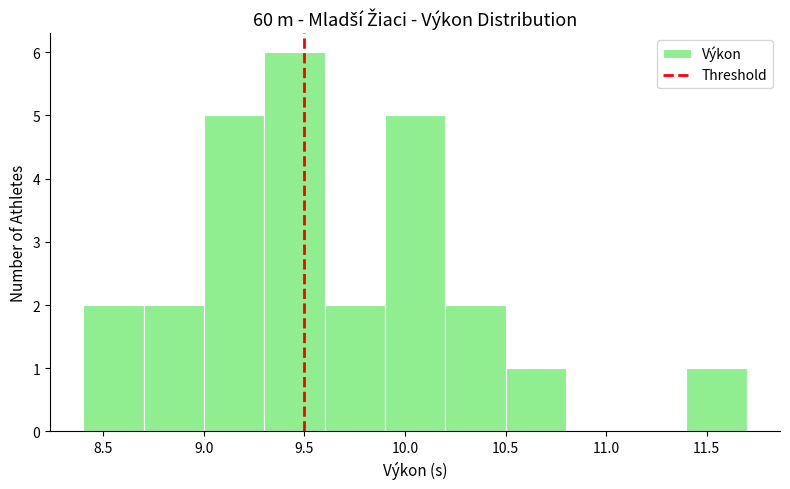

Reading left to right, list every bar in this chart as the range it spans on the x-axis followed by its height. The values are not printed on the chart, so give them approximately, as read against the axis.

8.4 to 8.7: 2
8.7 to 9.0: 2
9.0 to 9.3: 5
9.3 to 9.6: 6
9.6 to 9.9: 2
9.9 to 10.2: 5
10.2 to 10.5: 2
10.5 to 10.8: 1
10.8 to 11.1: 0
11.1 to 11.4: 0
11.4 to 11.7: 1